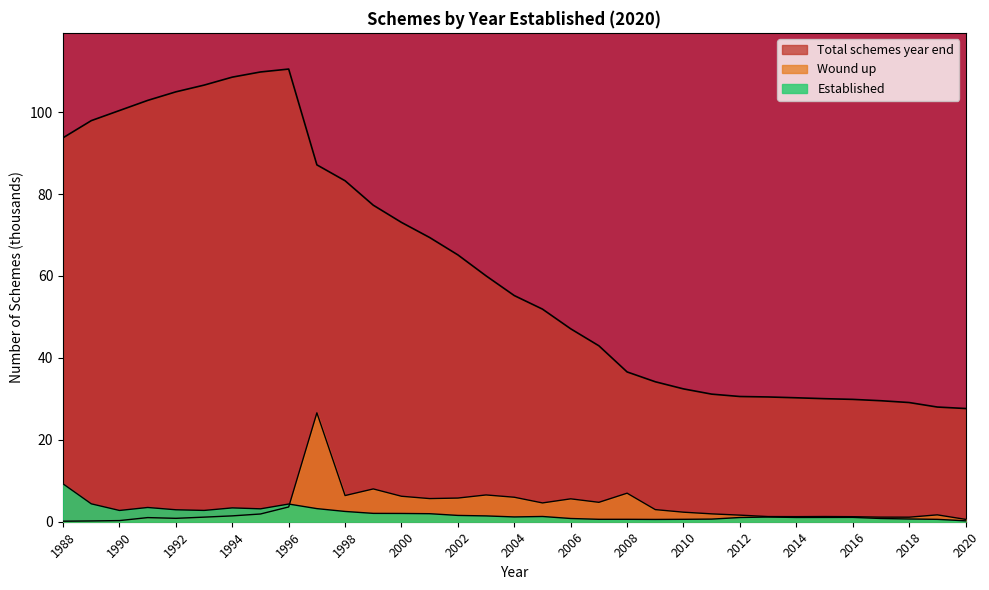

How many interior local valleys does the Established series have?

6